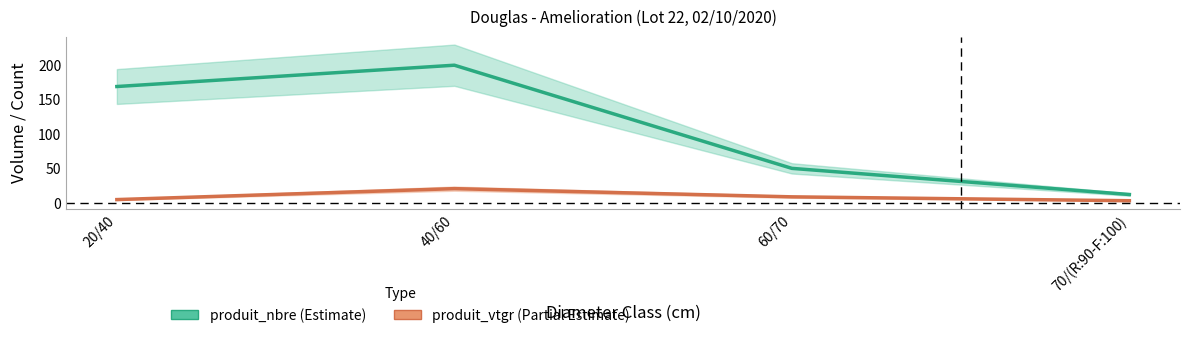

What is the label of the 4th point from the right?

20/40